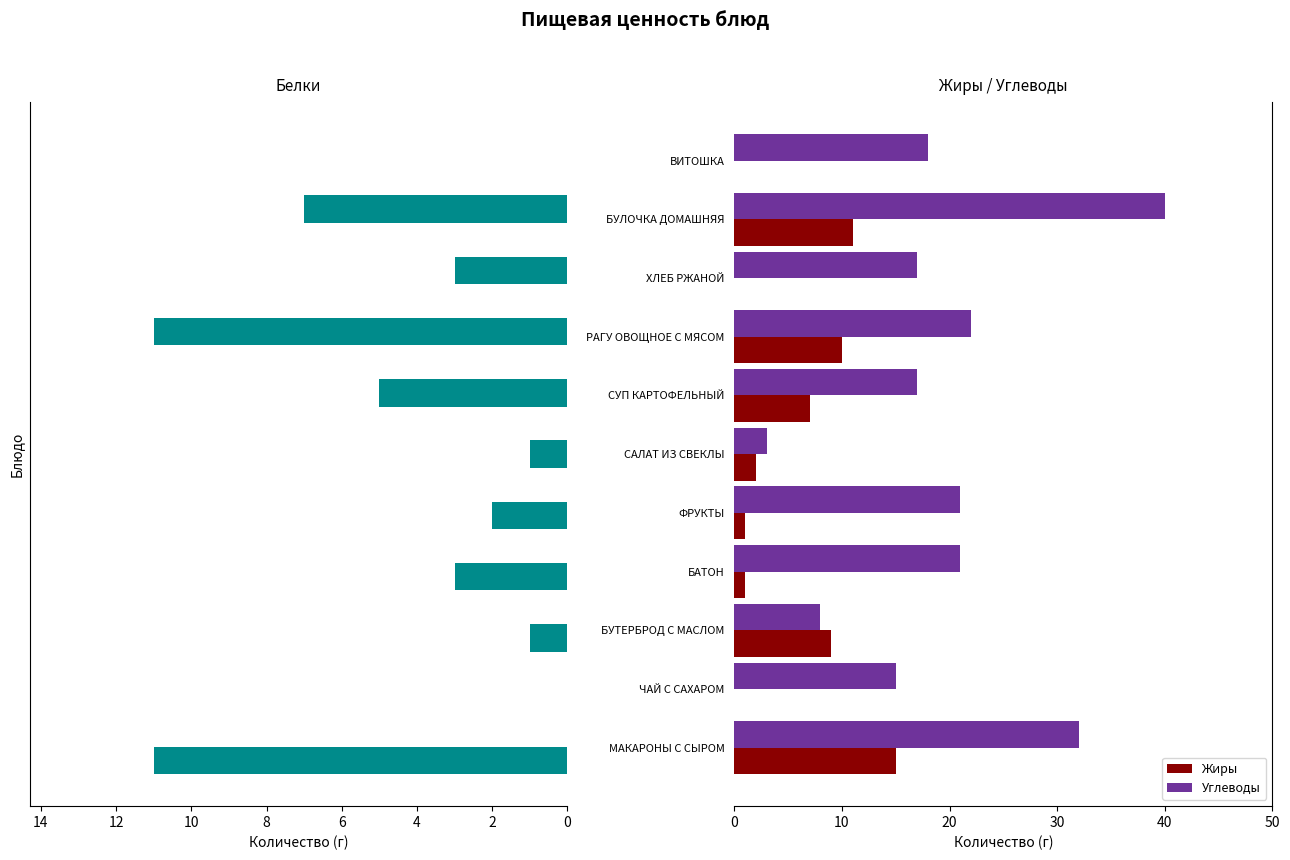

The value of Жиры at ХЛЕБ РЖАНОЙ is 5. True or false?

False